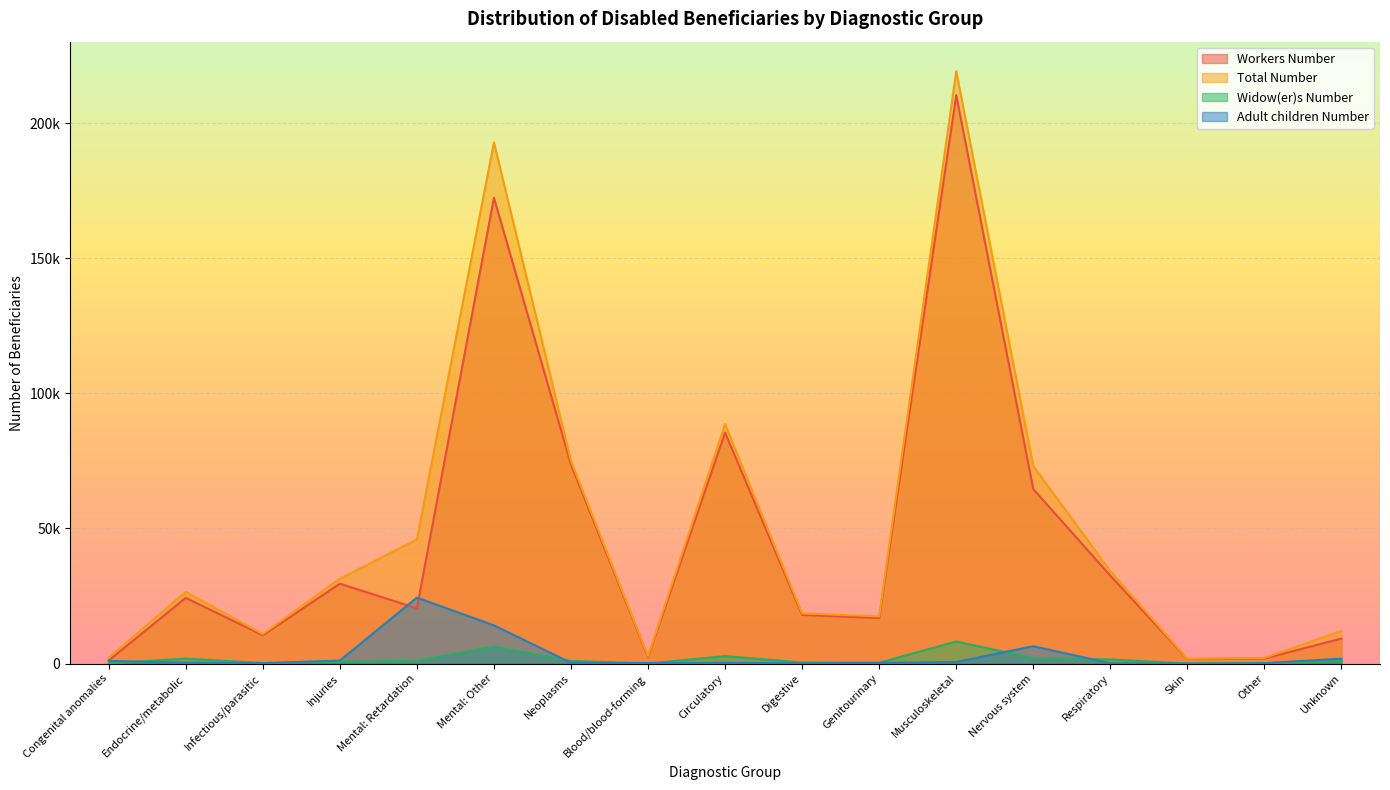

At which category does the chart reach its minimum across all series?

Skin